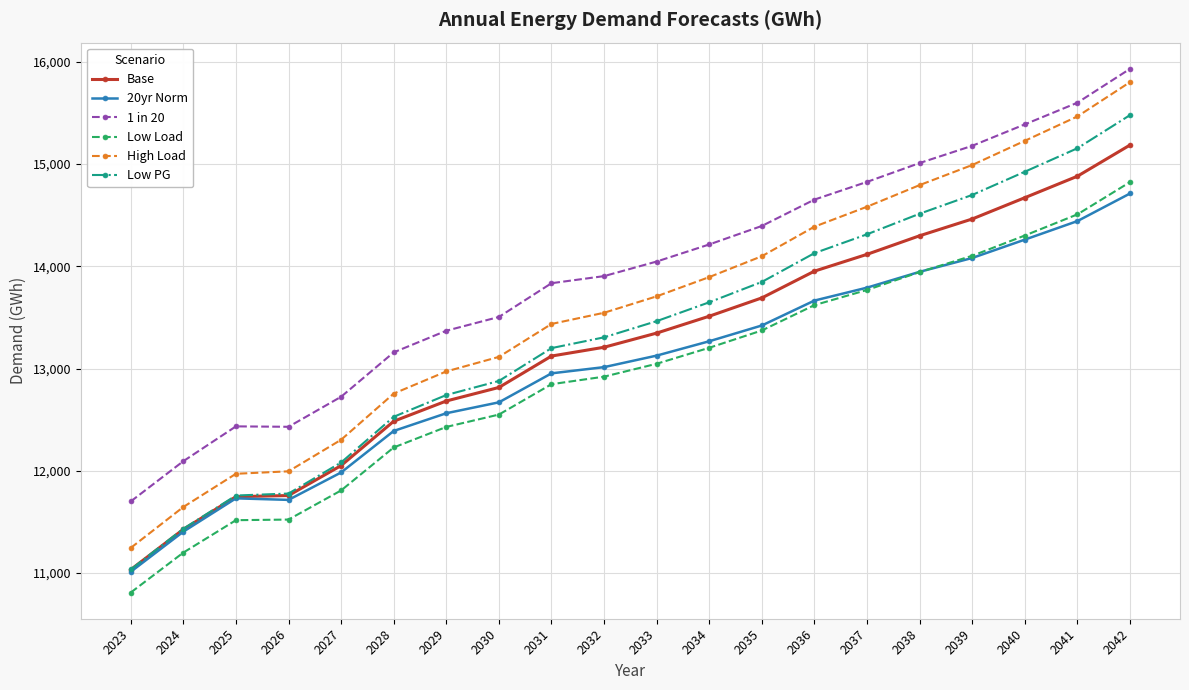

Where is the first local minimum for 1 in 20?

2026